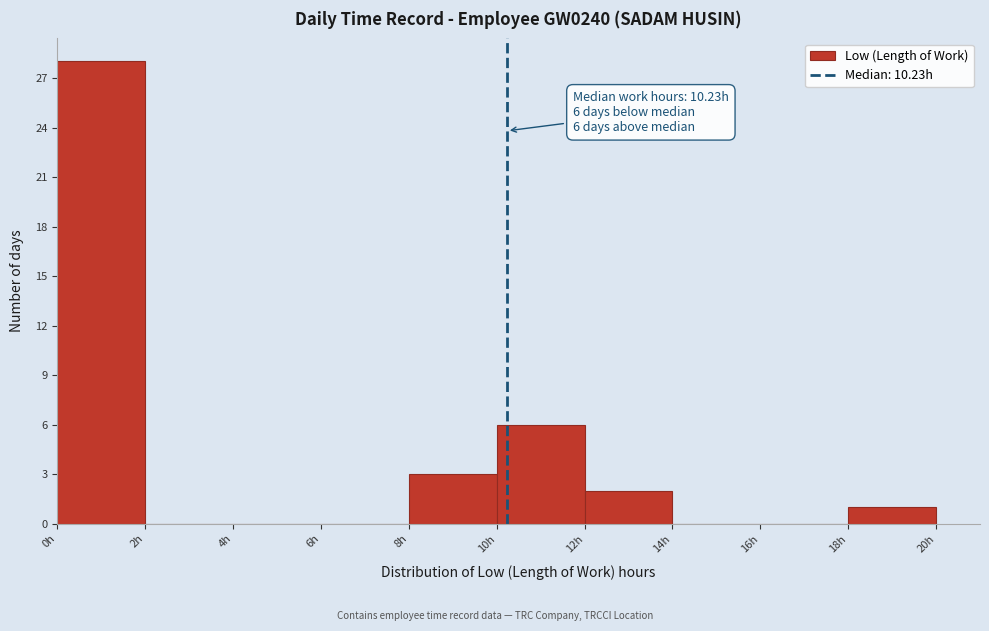

Over which range of the x-axis is the bar tallest?

0 to 2